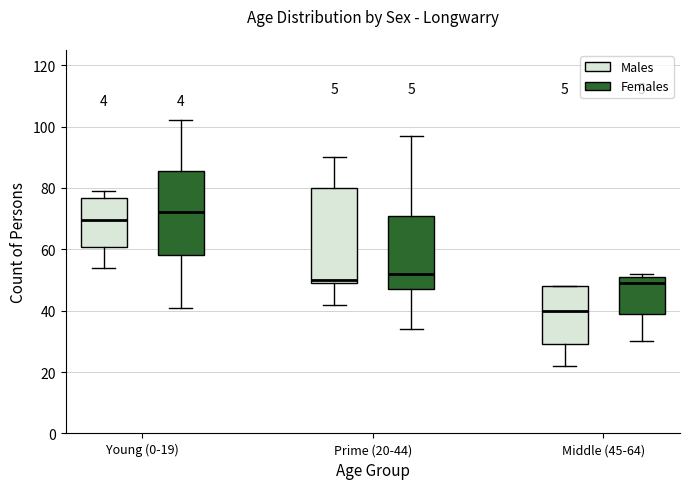

Comparing the boxes themselves (not the whiskers), which one is the tallest?

Prime (20-44) (Males)